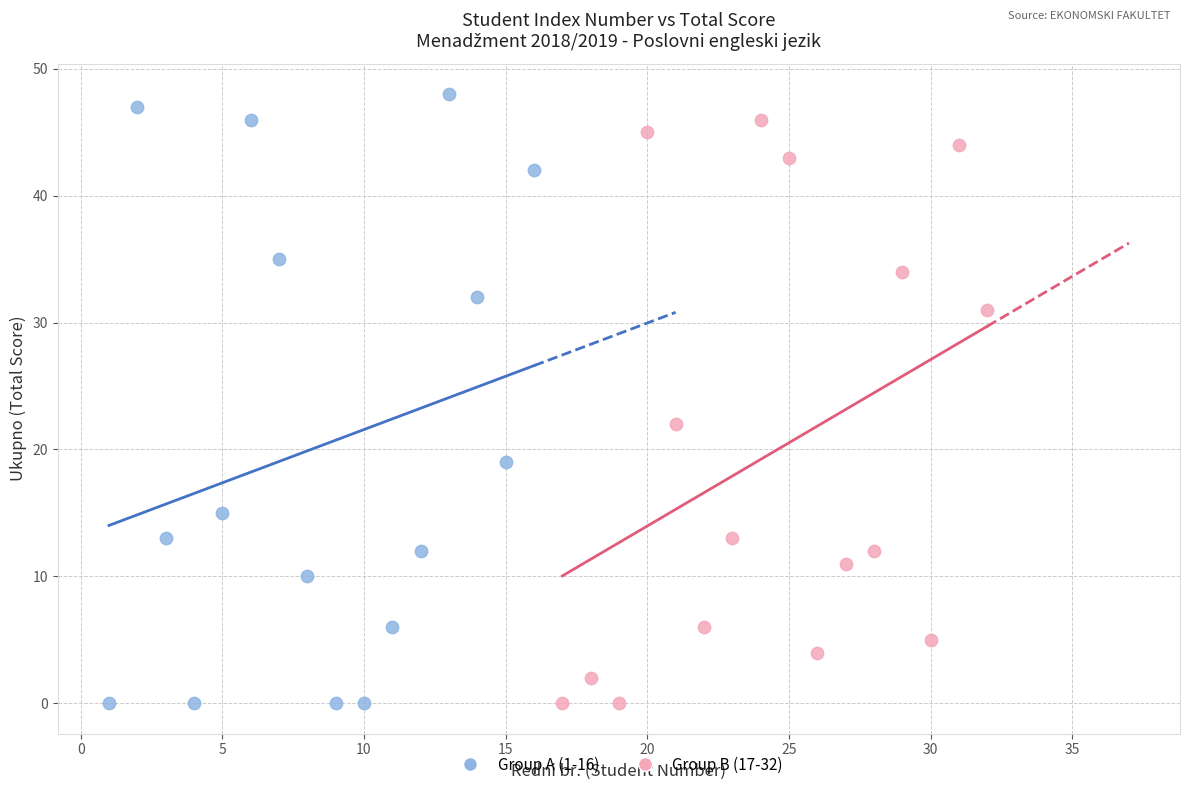

Which series has the largest Y range (max minus min)?

Group A (1-16)